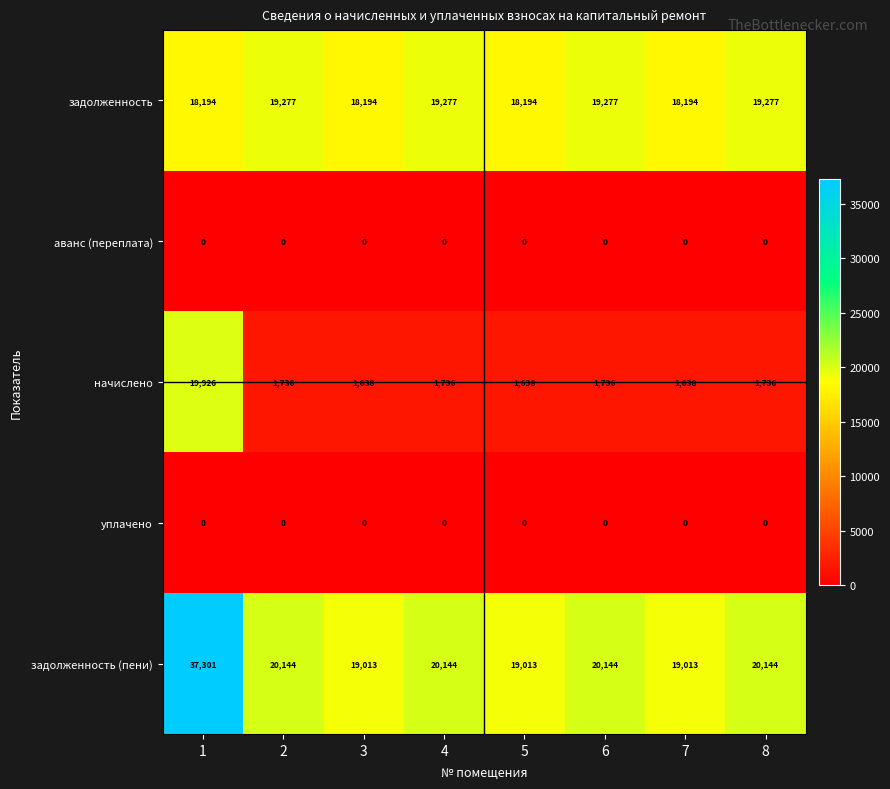

The начислено series shows 1736 at 6. True or false?

True